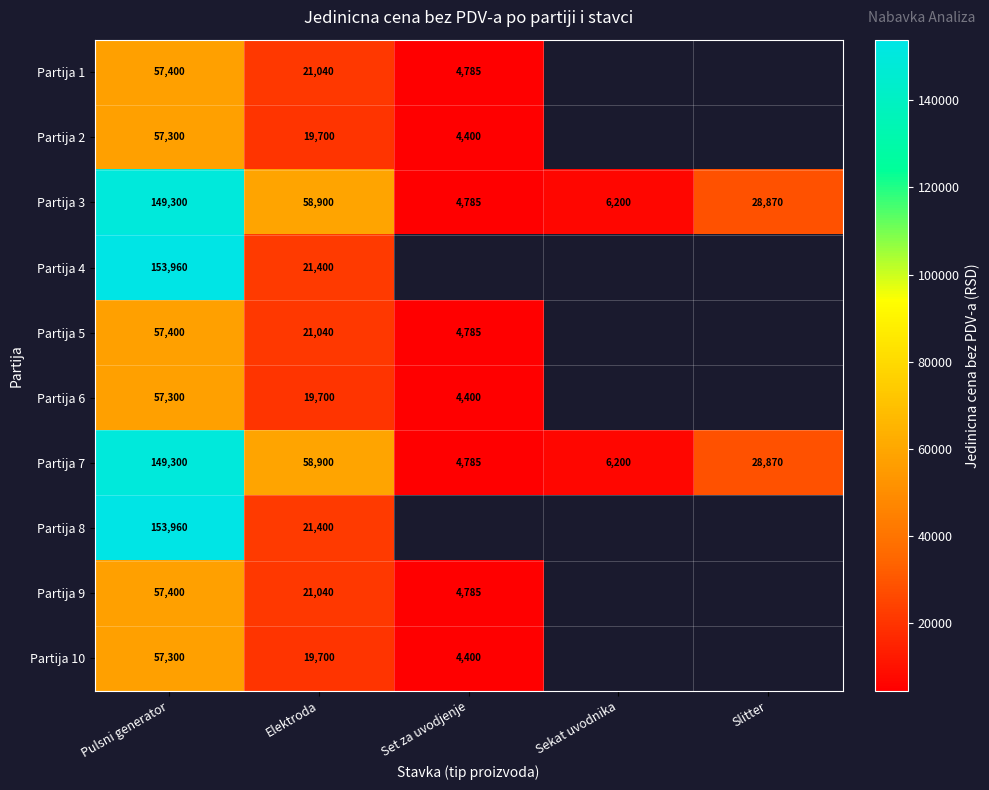

What is the total value across all series at Pulsni generator?

950620